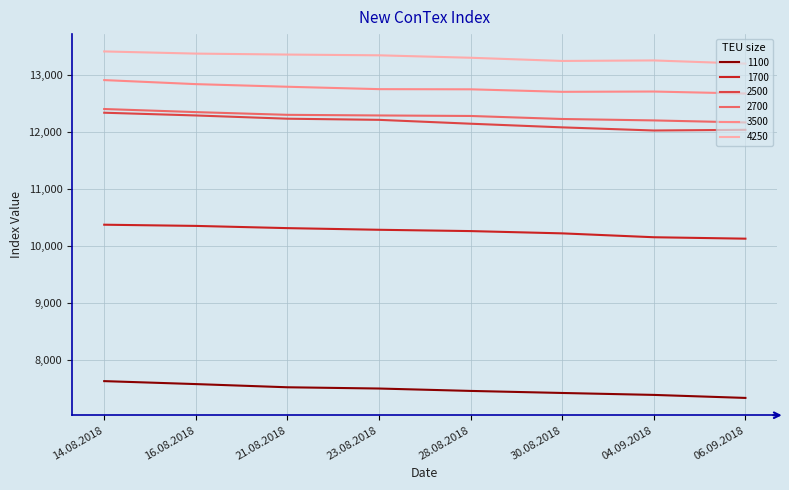

Is it true that 1100 equals 11149 at 21.08.2018?

False